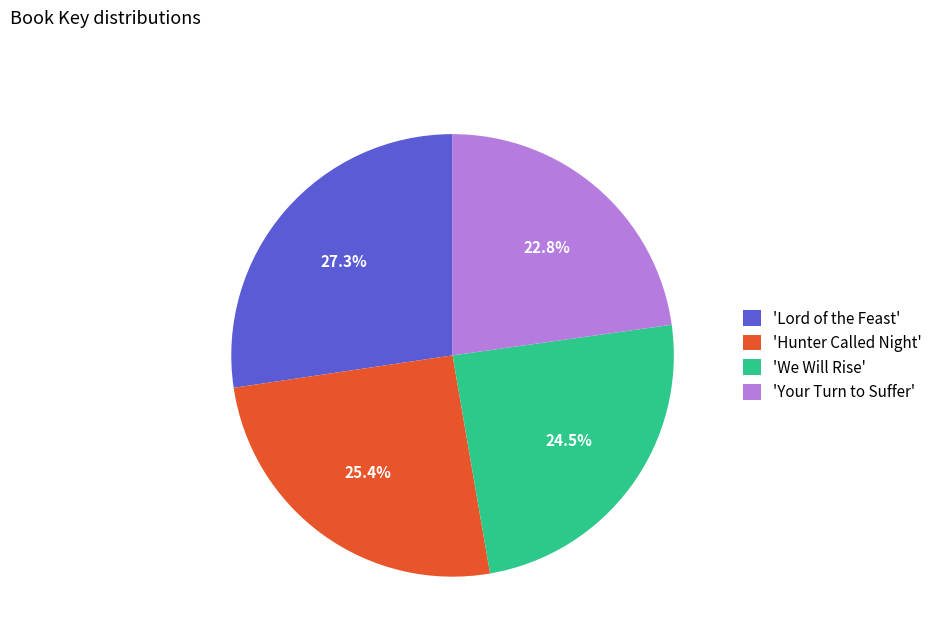

Which slice is the largest?

'Lord of the Feast'